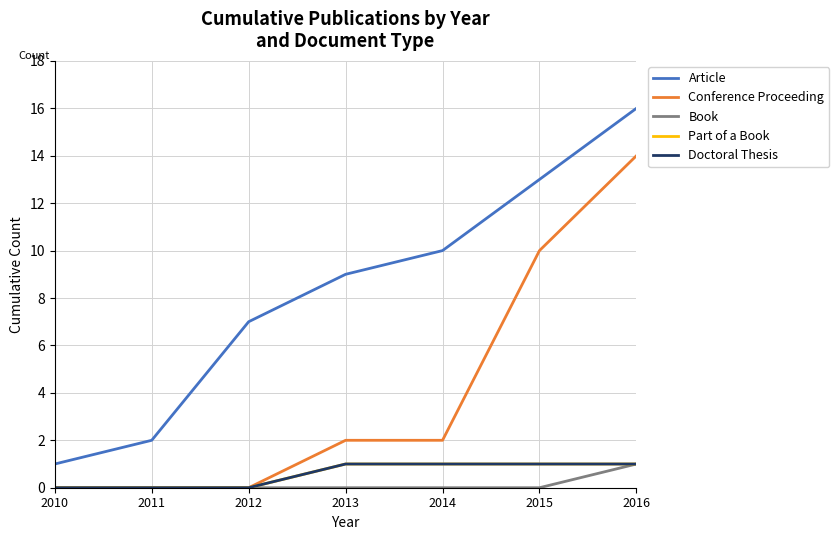

Is this an area chart (filled region under the line)?

No